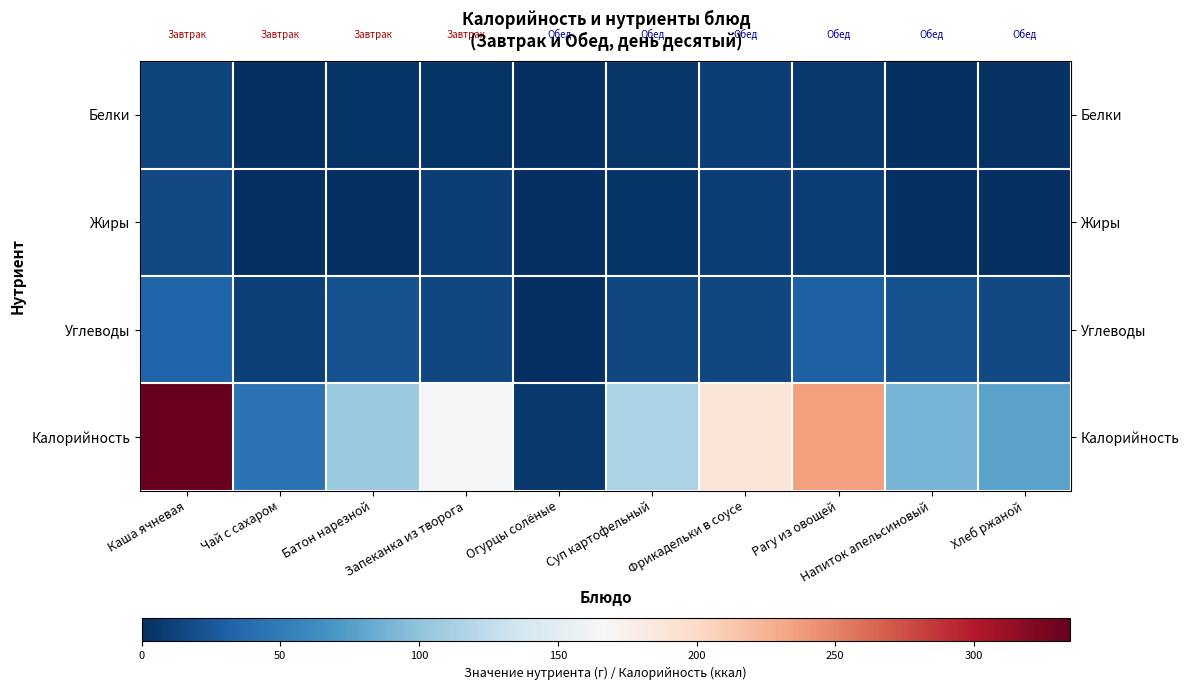

What is the total value across all series at Чай с сахаром?

55.0